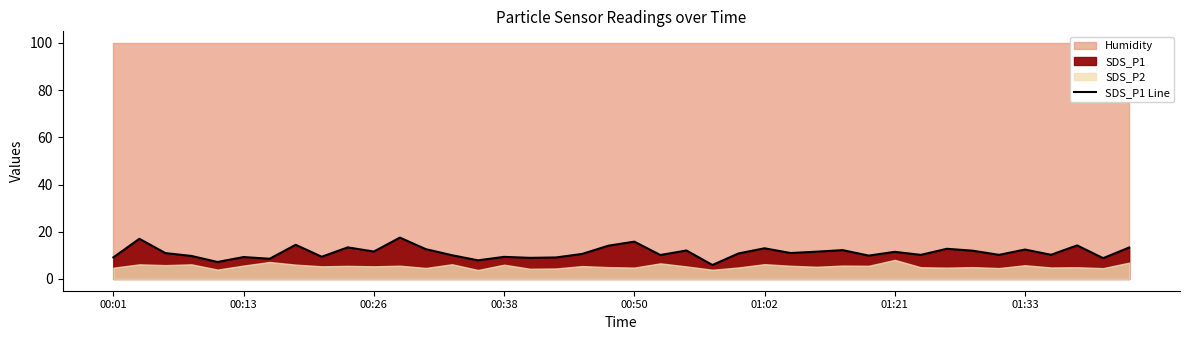

True or false: SDS_P1 Line has a value of 12.4 at 01:33.

True